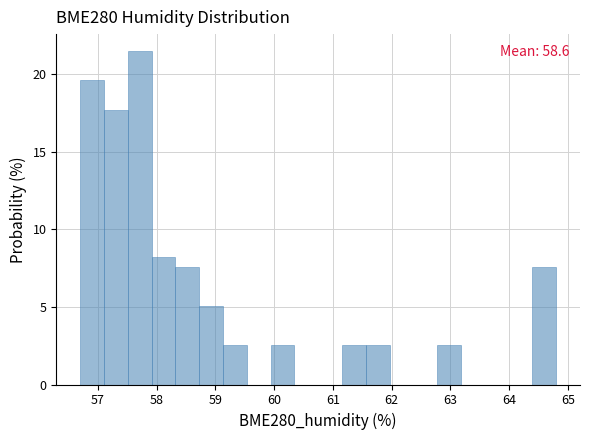

Over which range of the x-axis is the bar tallest?

57.5 to 57.9